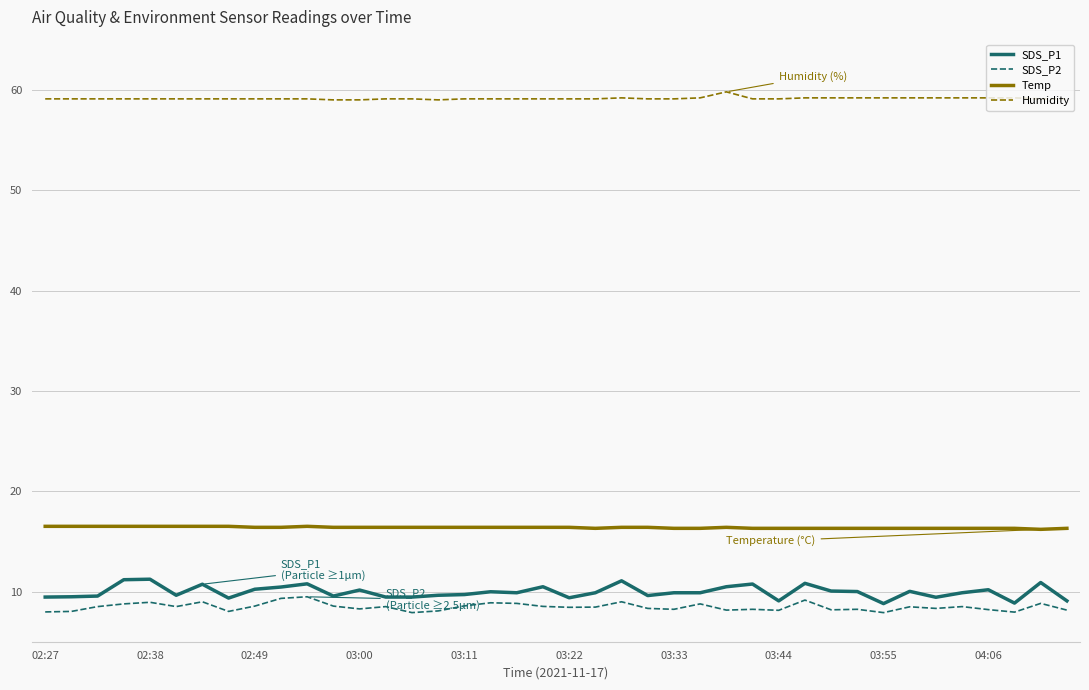

What is the smallest value displayed?

7.9